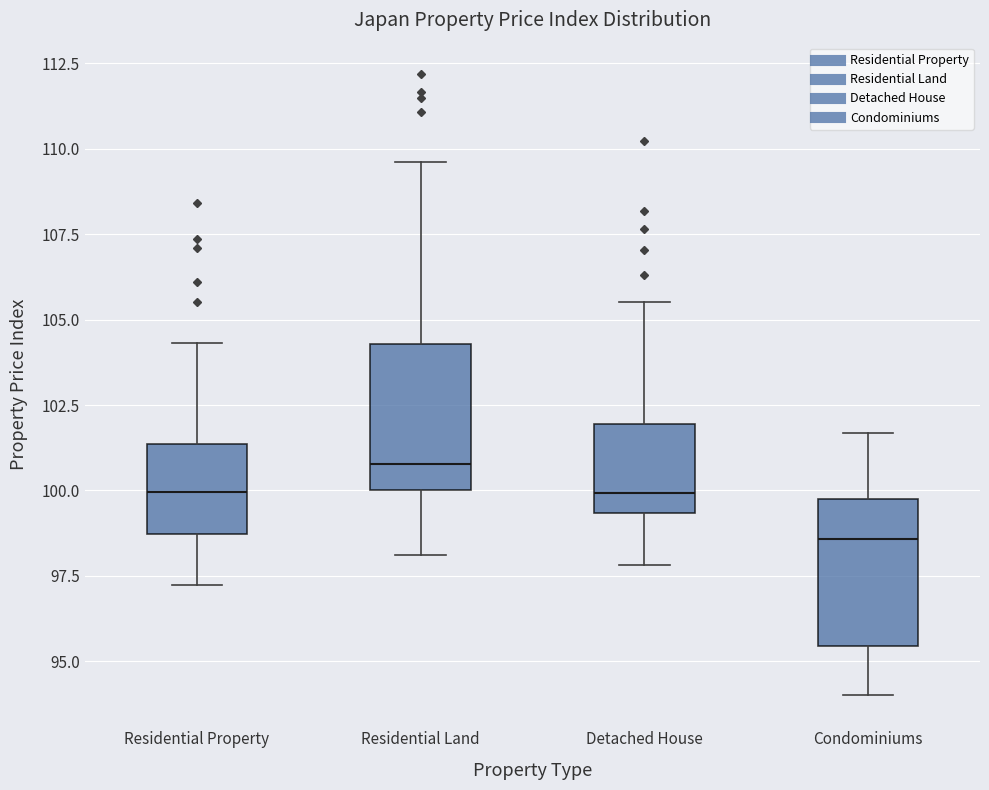

Which box has the highest median line?

Residential Land